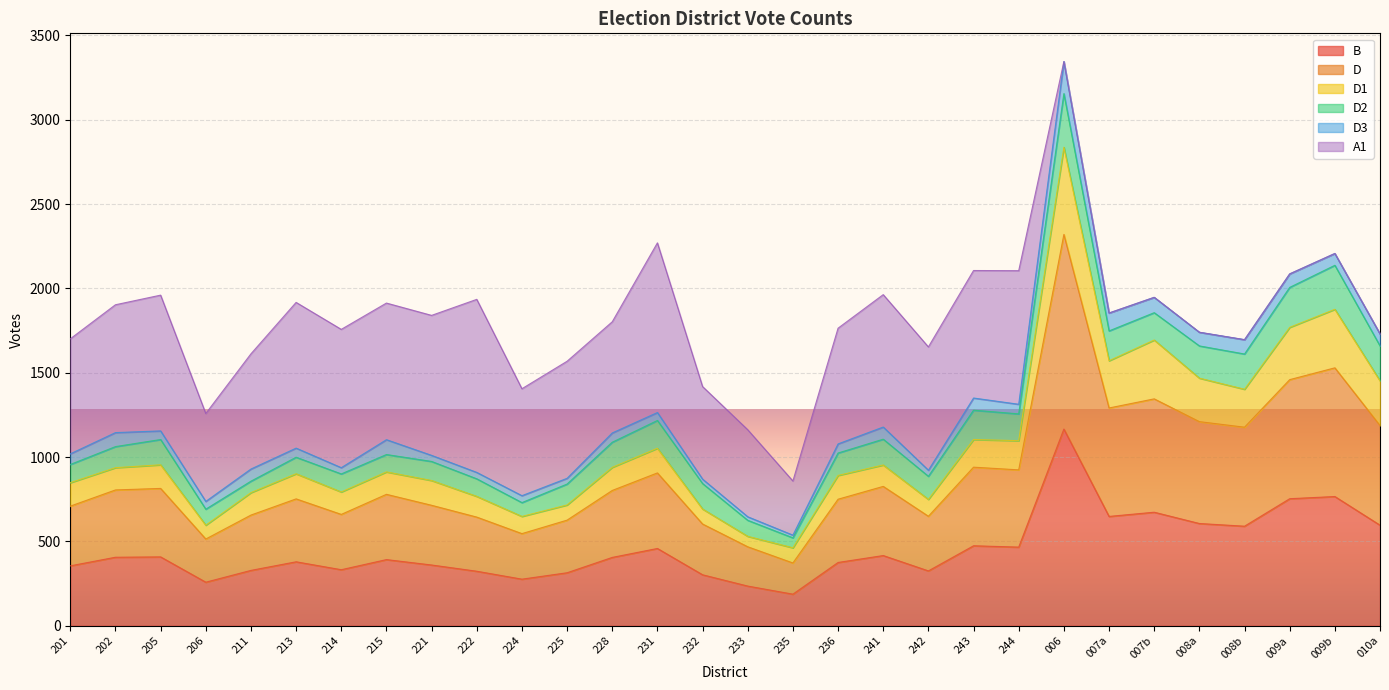

Is it true that B equals 139 at 214?

False